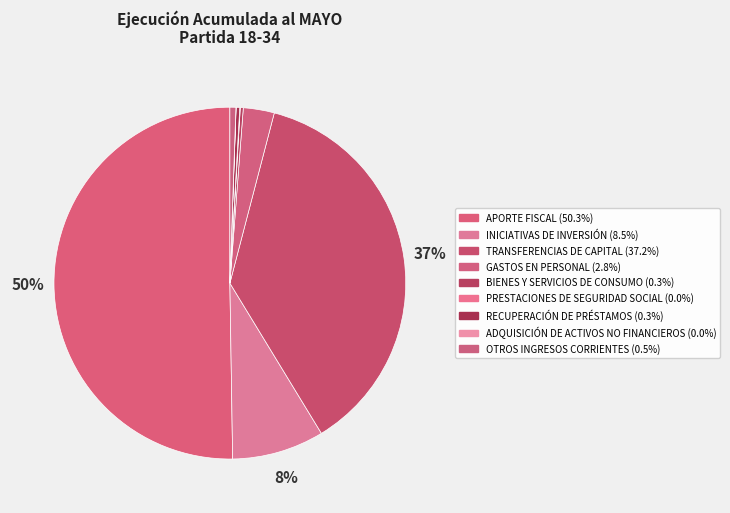

What percentage is the APORTE FISCAL slice, to the nearest percent?

50%